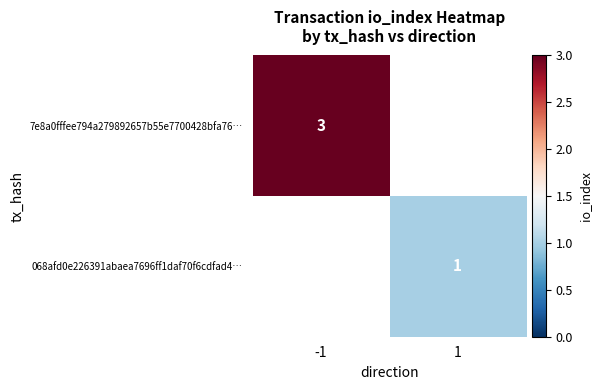

True or false: 068afd0e226391abaea7696ff1daf70f6cdfad4… has a value of 1.7 at 1.

False